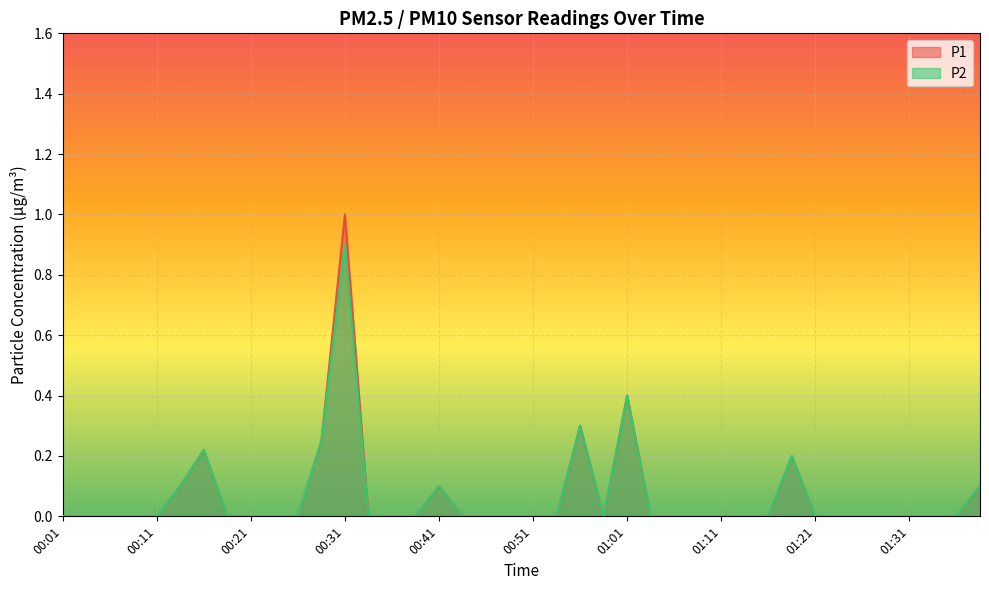

Between 00:49 and 01:16, which is larger?

00:49